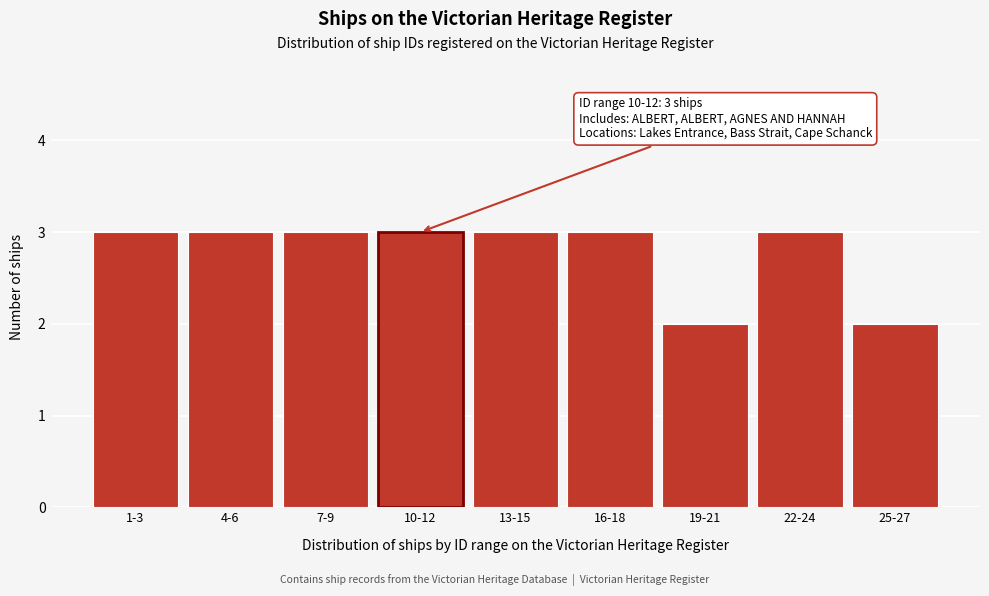

Reading left to right, what are all the values shown in this chart?

1-3=3	4-6=3	7-9=3	10-12=3	13-15=3	16-18=3	19-21=2	22-24=3	25-27=2